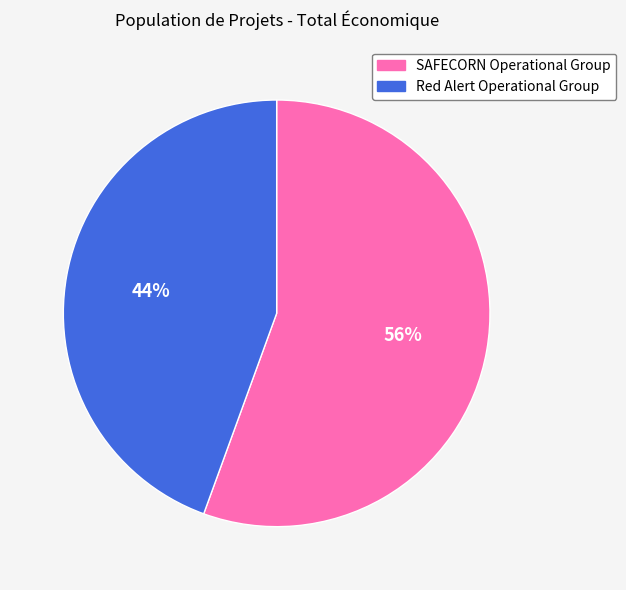

Count the number of slices in the pie.

2